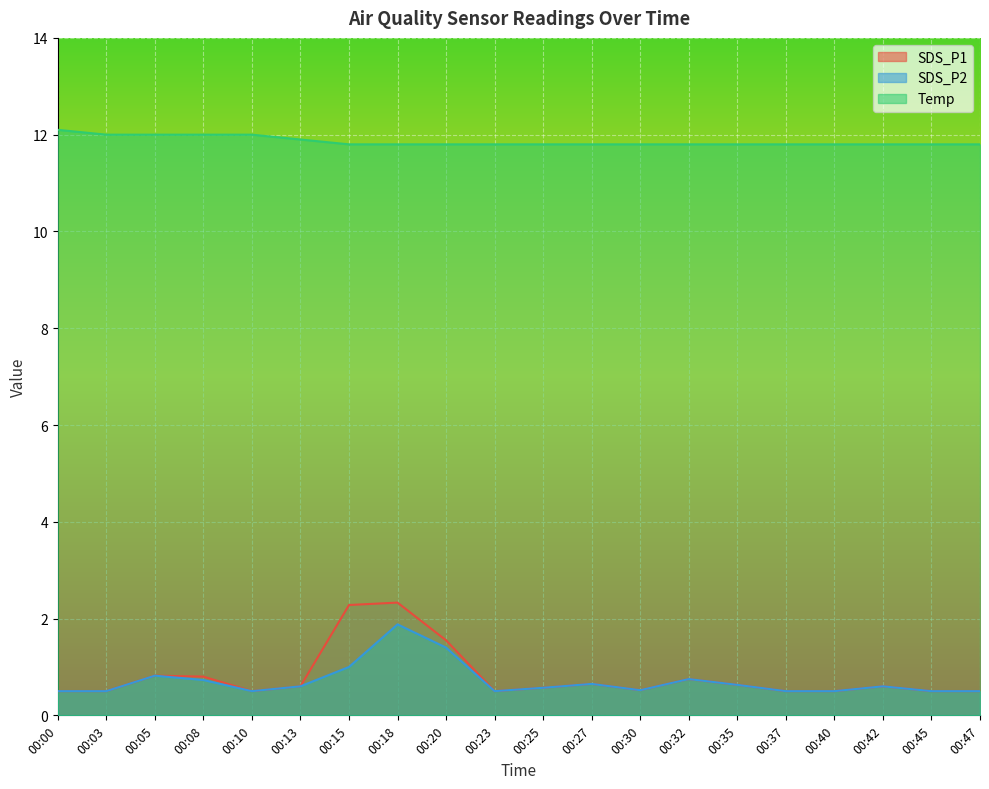

What is the total value across all series at 00:42?

13.0